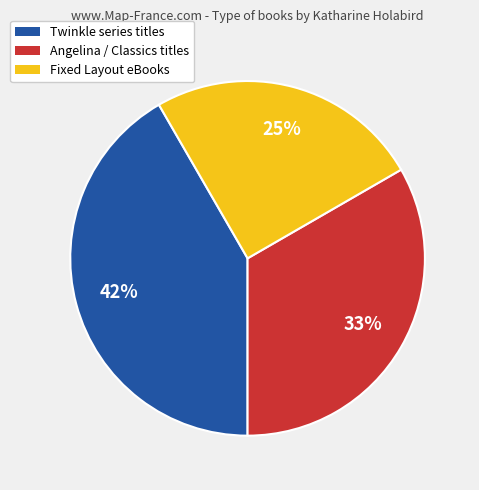

How many segments does this pie chart have?

3